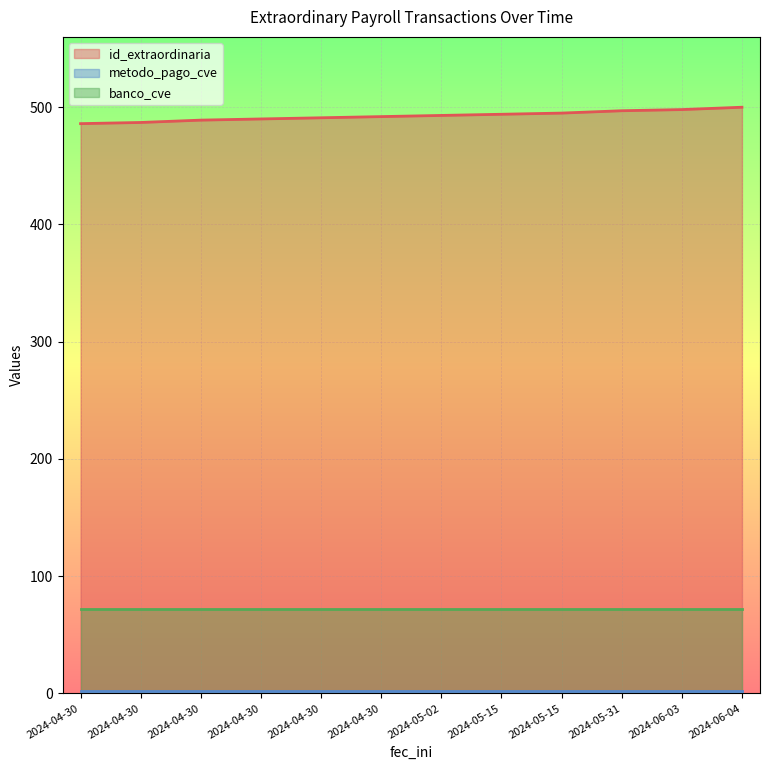

What is the lowest value of the metodo_pago_cve series?

2